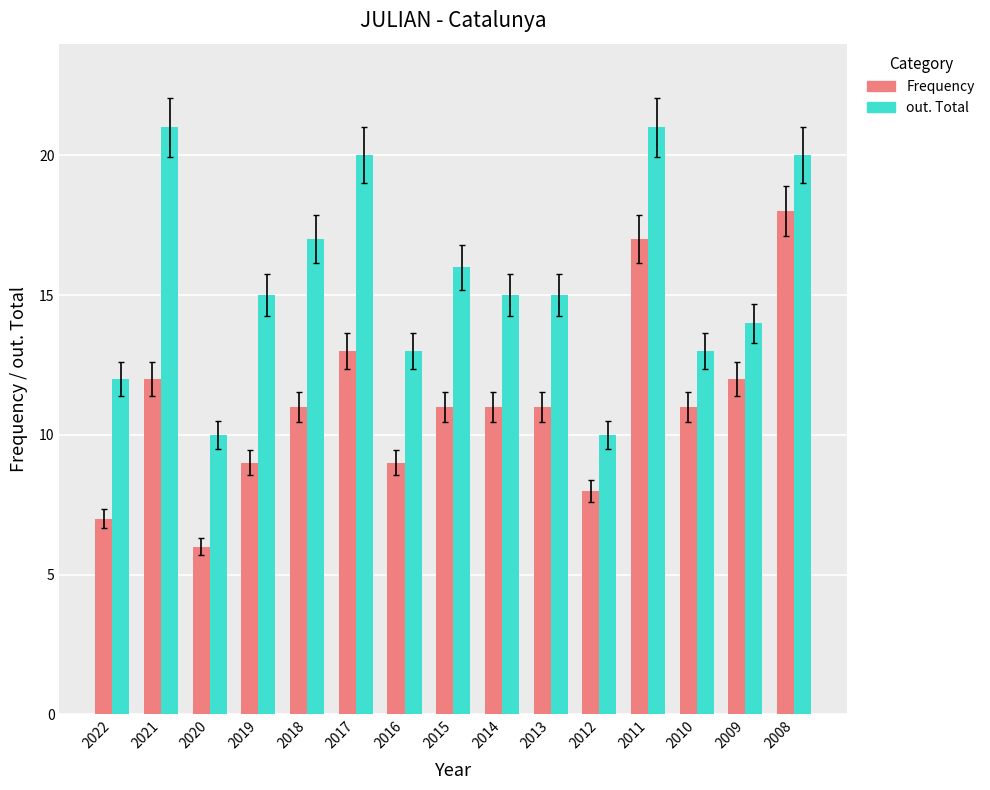

How many bars are there in total?

30